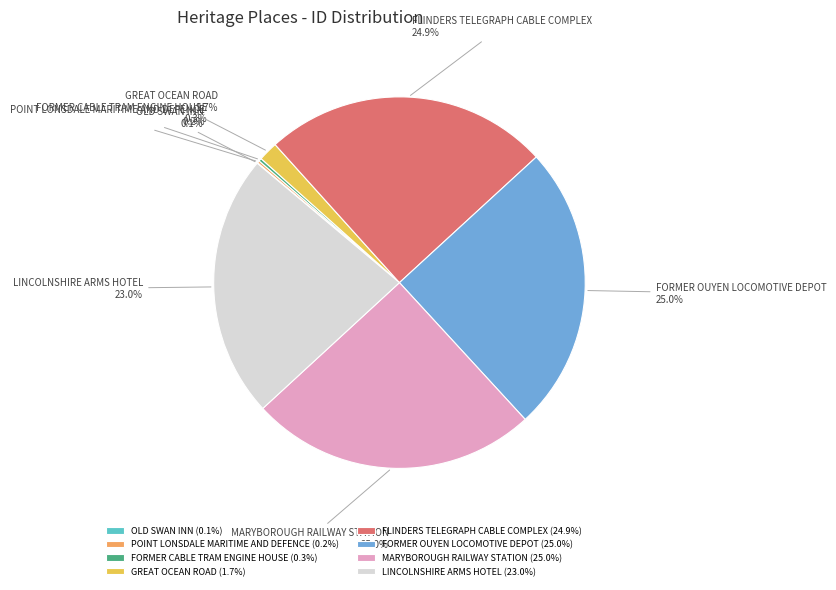

Does any single category account for the majority?

No